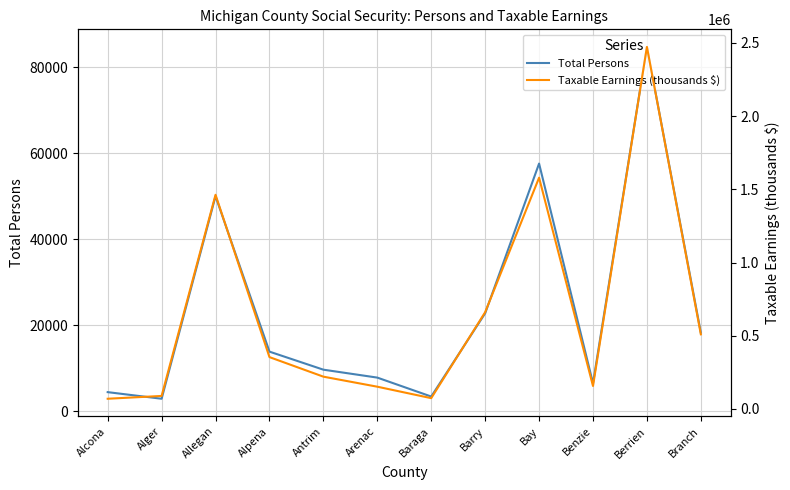

The value of Taxable Earnings (thousands $) at Baraga is 73584. True or false?

True